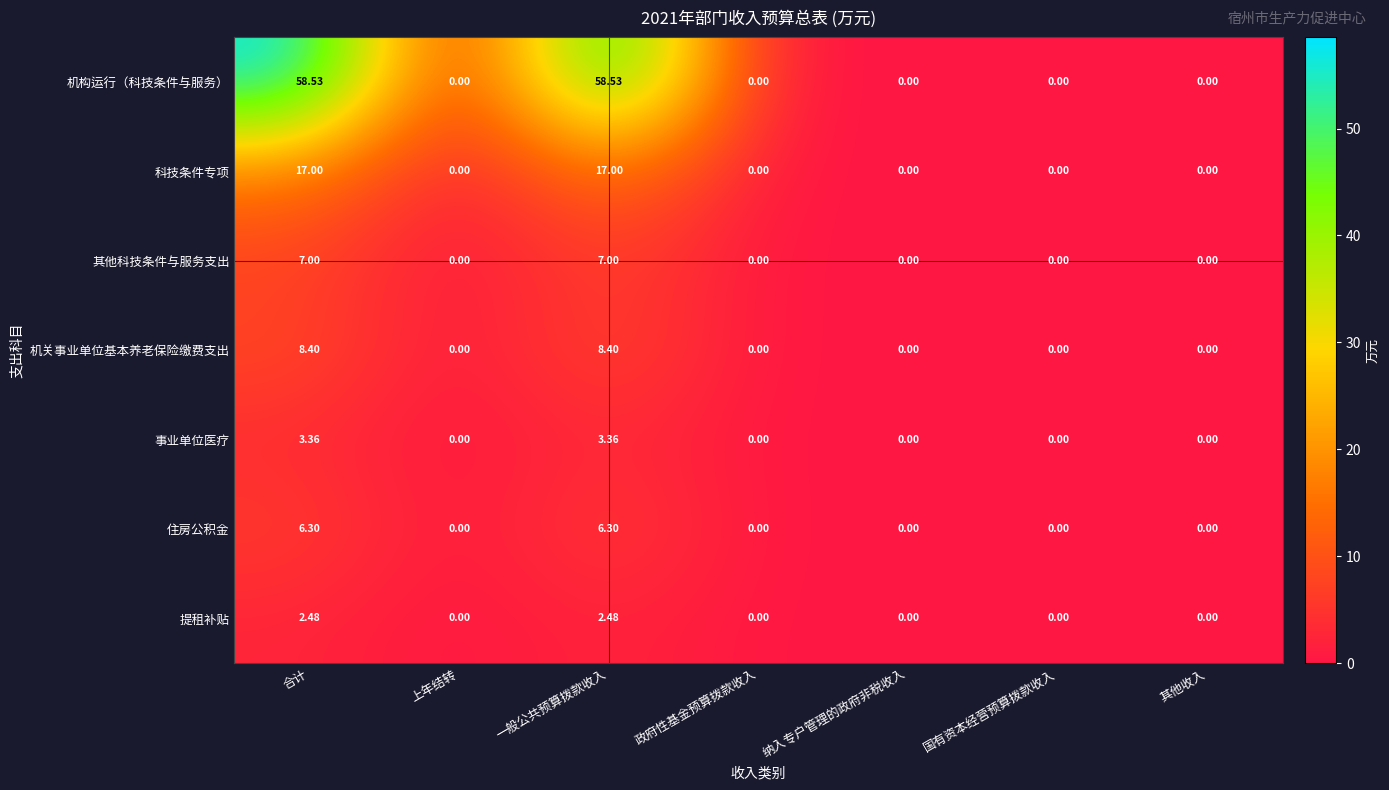

Is the value of 机构运行（科技条件与服务） at 纳入专户管理的政府非税收入 greater than the value of 事业单位医疗 at 合计?

No